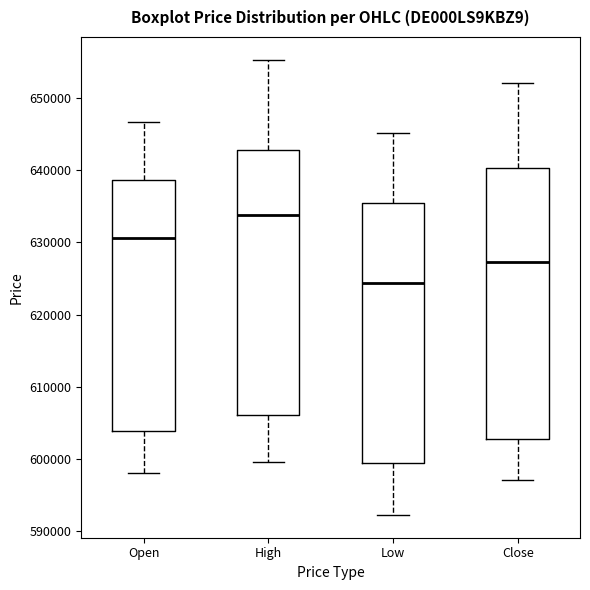

Where does the lower whisker of the box for Close end on the y-axis? The values are not printed on the chart, so give them approximately, as read against the axis.

597000